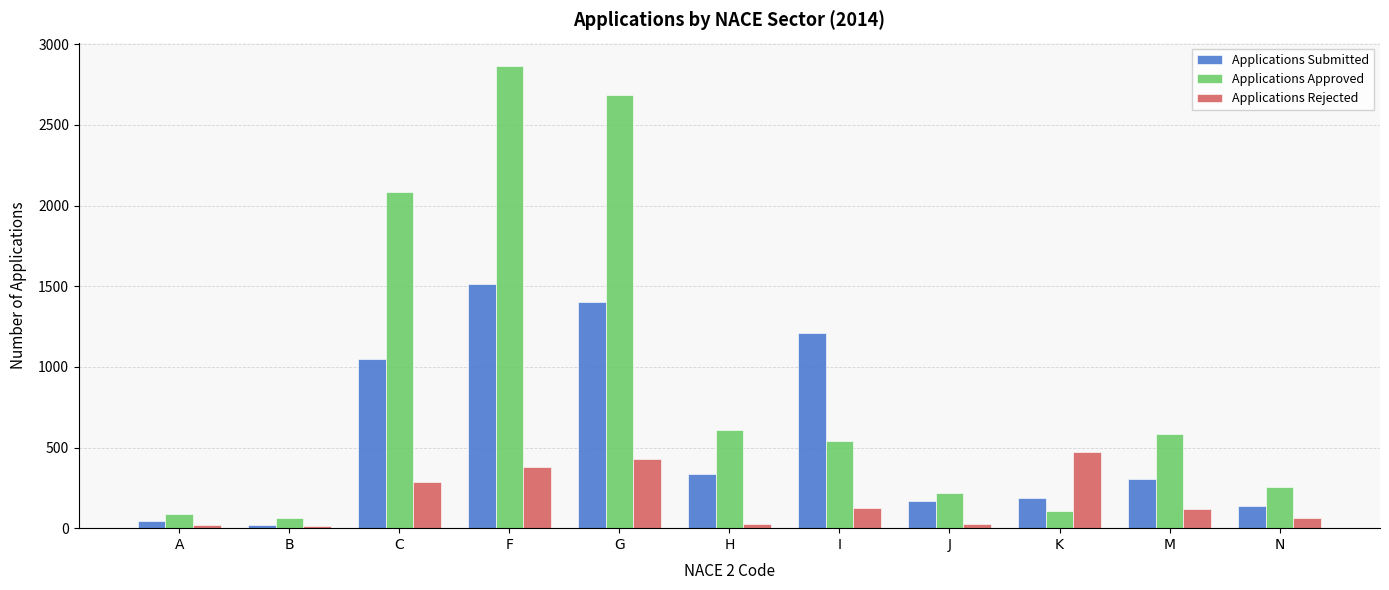

What is the total value across all series at N?

454